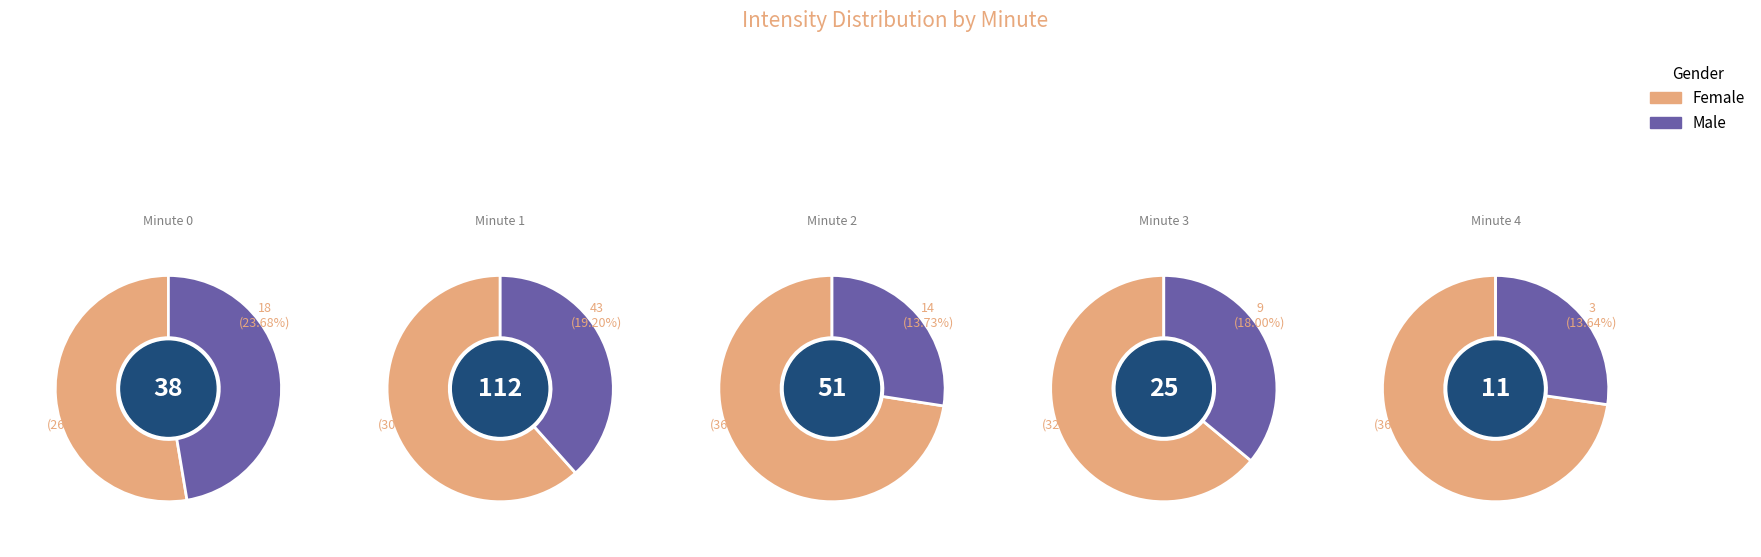

What is the largest slice in the pie chart?

1